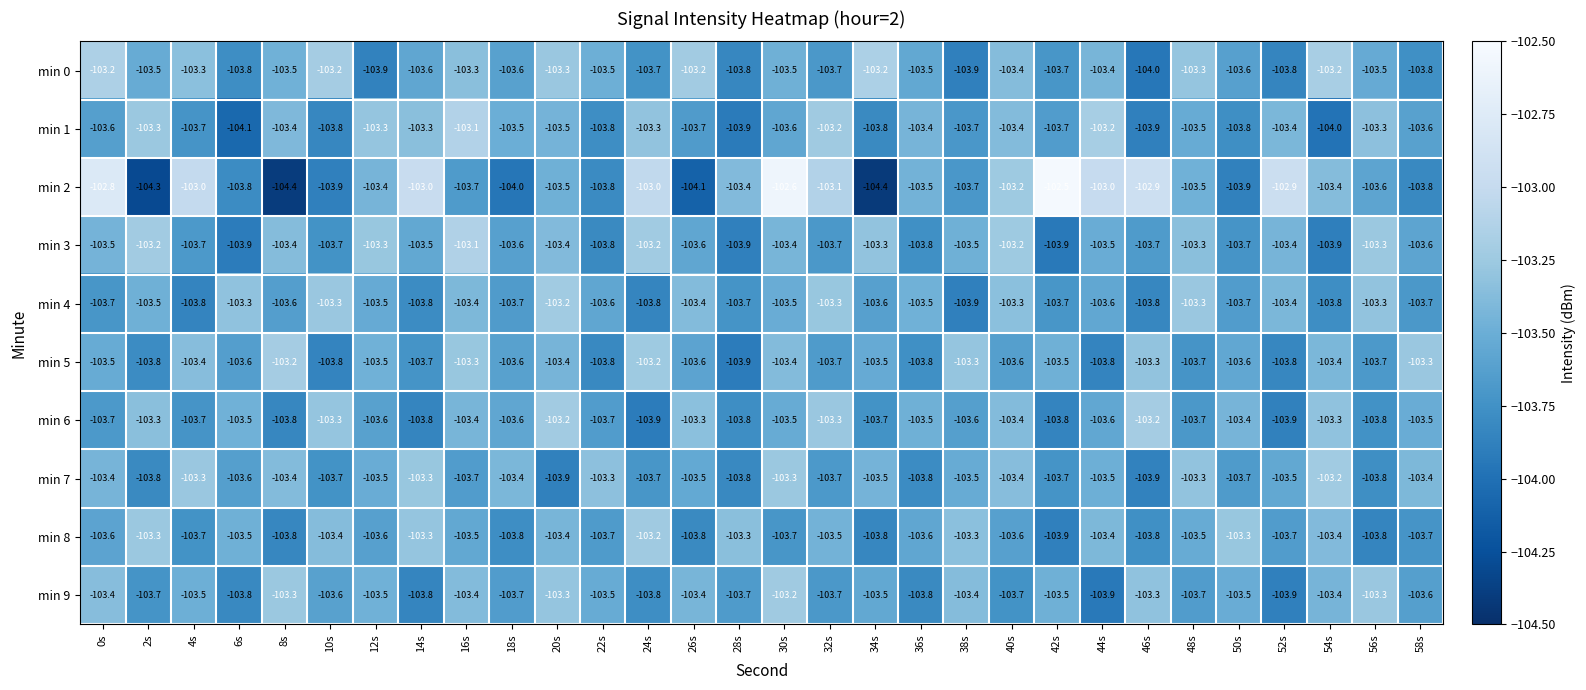

Which series has the widest spread of values?

min 2